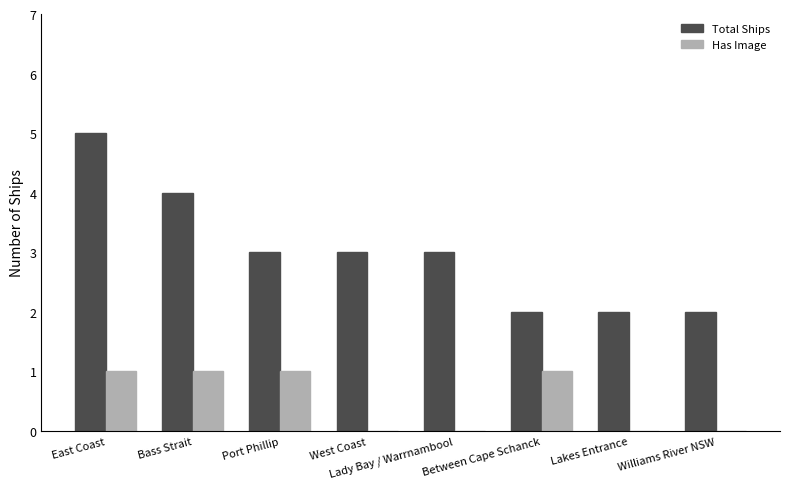

Which series changed the most between East Coast and West Coast?

Total Ships